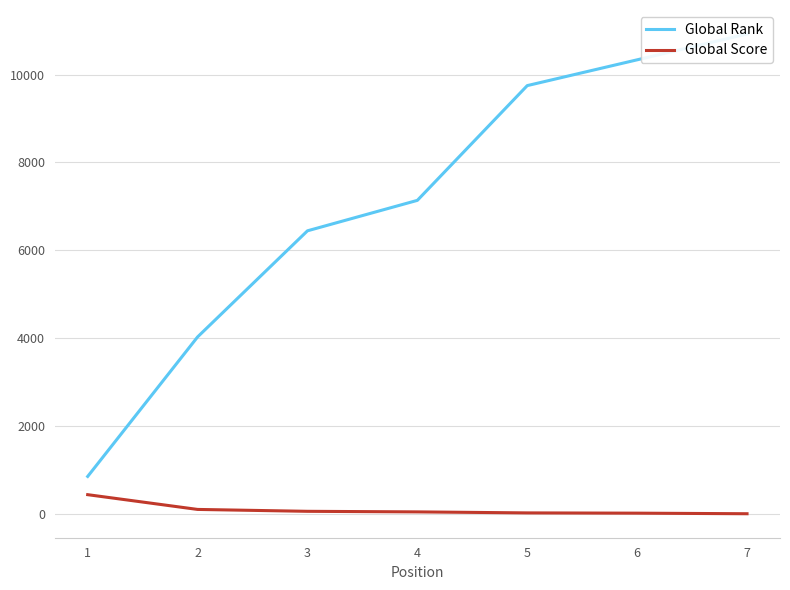

What are all the series names shown in the legend?

Global Rank, Global Score